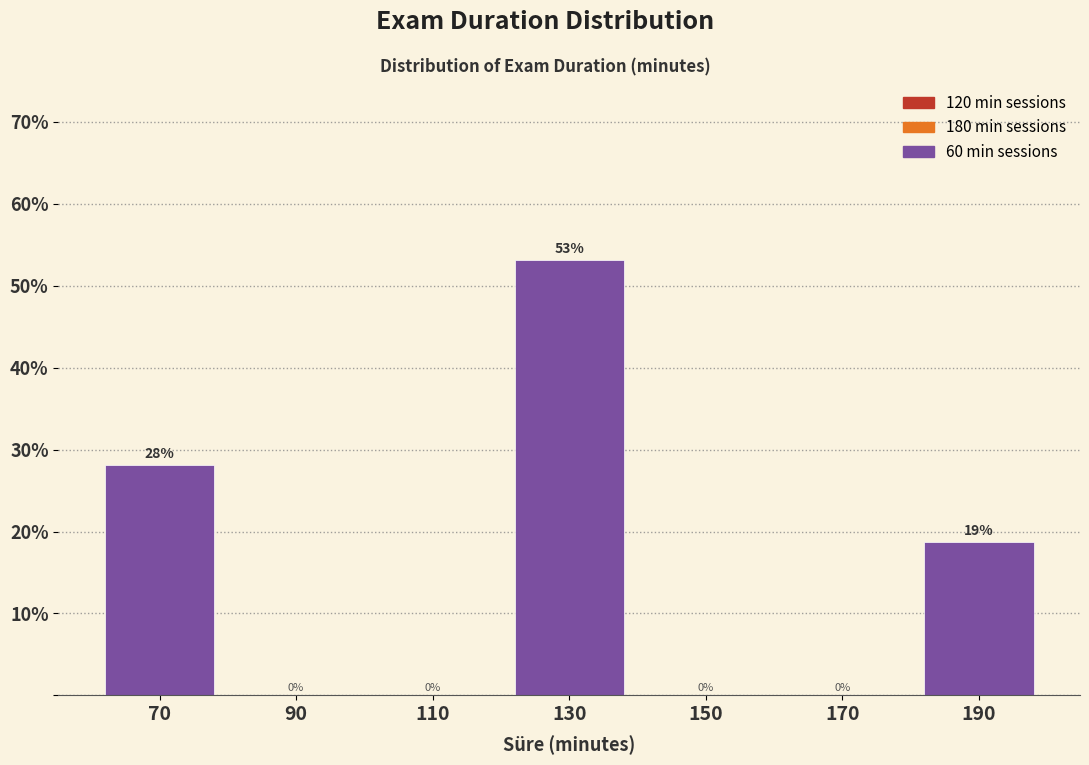

Which range on the x-axis has the tallest bar?

120 to 140